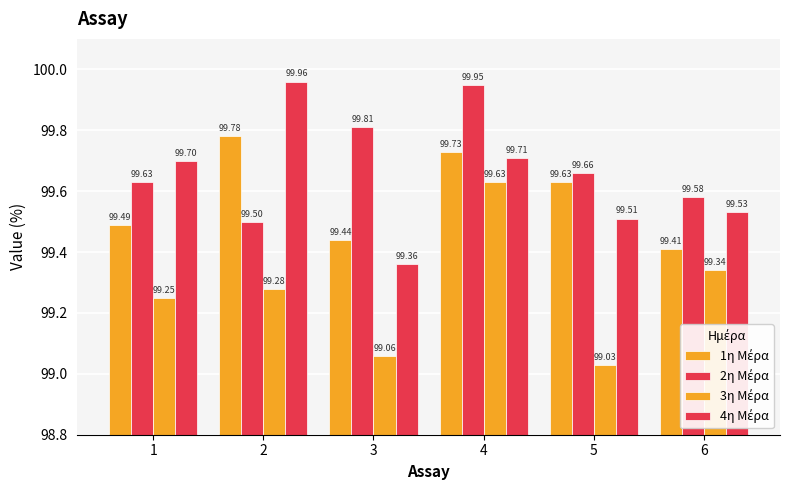

What is the difference between the maximum and minimum values in the 2η Μέρα series?

0.5